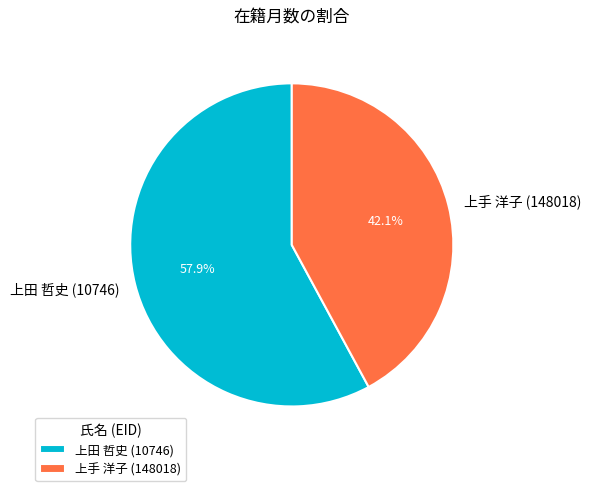

To the nearest percent, what is the combined percentage of 上手 洋子 (148018) and 上田 哲史 (10746)?

100%